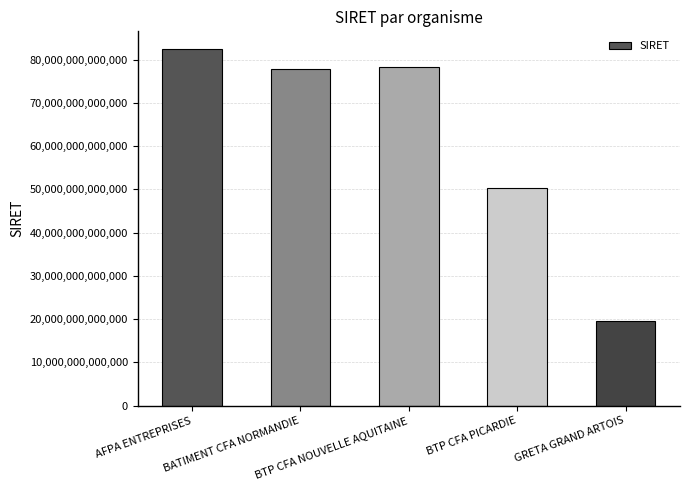

Rank the categories by value from lowest to highest.

GRETA GRAND ARTOIS, BTP CFA PICARDIE, BATIMENT CFA NORMANDIE, BTP CFA NOUVELLE AQUITAINE, AFPA ENTREPRISES